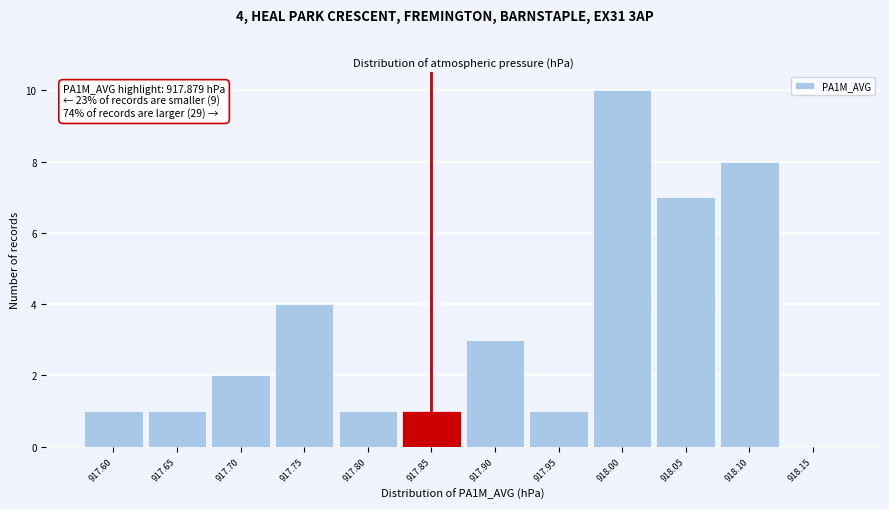

Reading left to right, what are all the values shown in this chart?

917.60=1	917.65=1	917.70=2	917.75=4	917.80=1	917.85=1	917.90=3	917.95=1	918.00=10	918.05=7	918.10=8	918.15=0